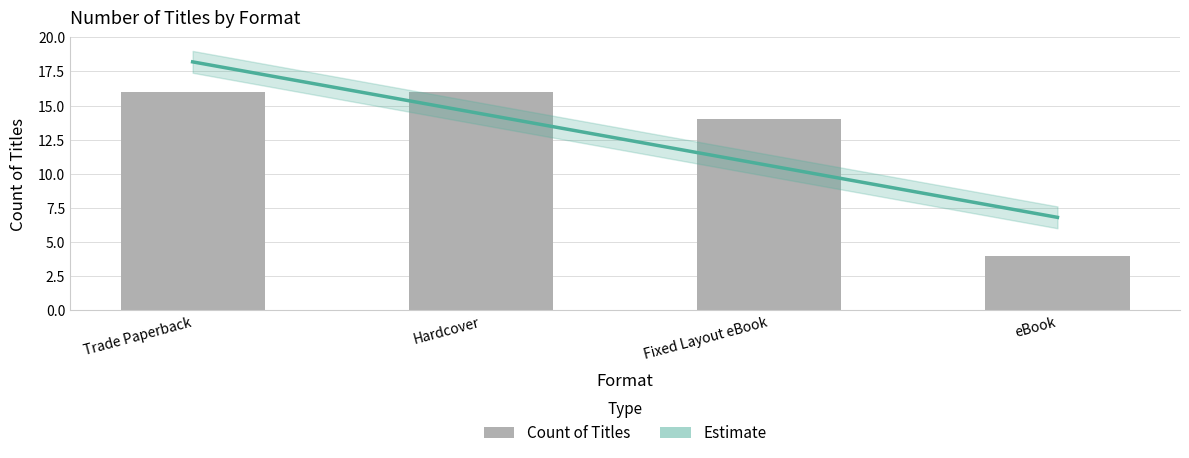

What is the sum of all Estimate values?

50.0